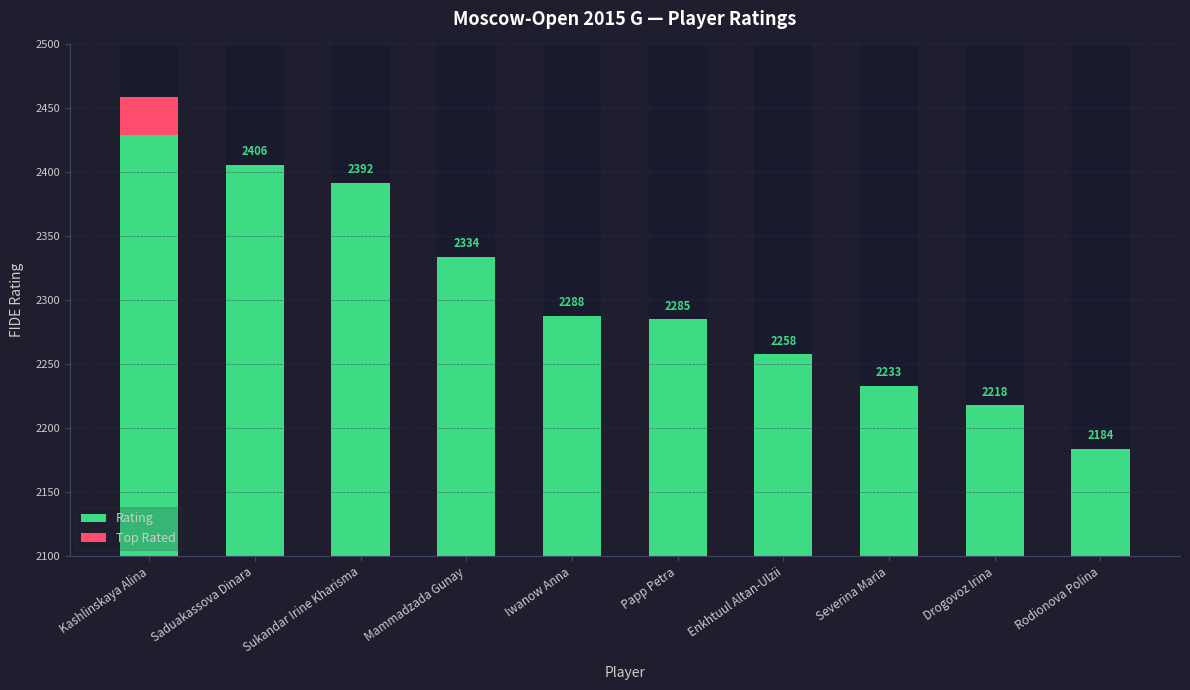

Between Iwanow Anna and Rodionova Polina, which is larger?

Iwanow Anna